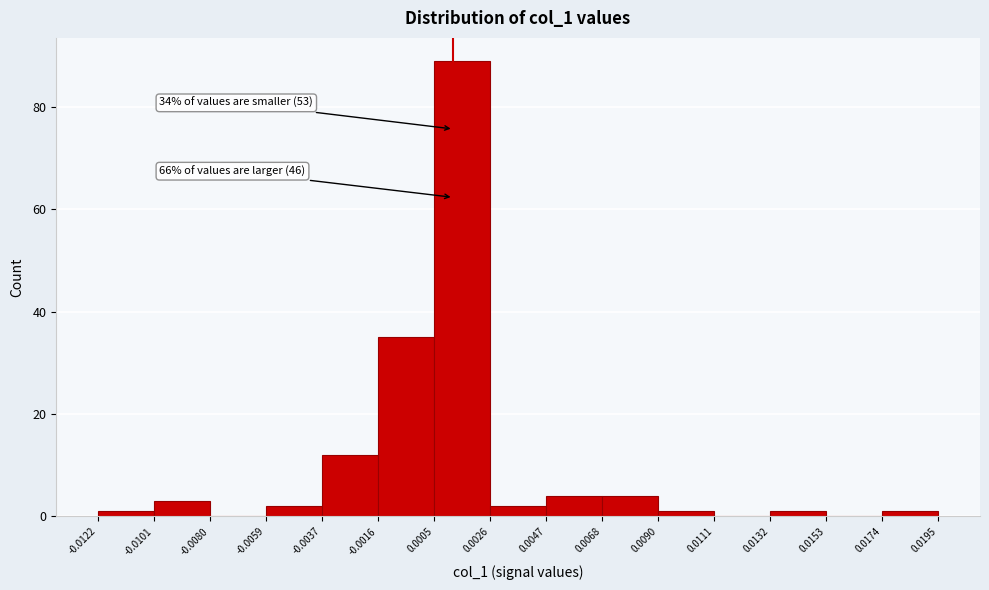

Over which range of the x-axis is the bar tallest?

0.0005 to 0.0026